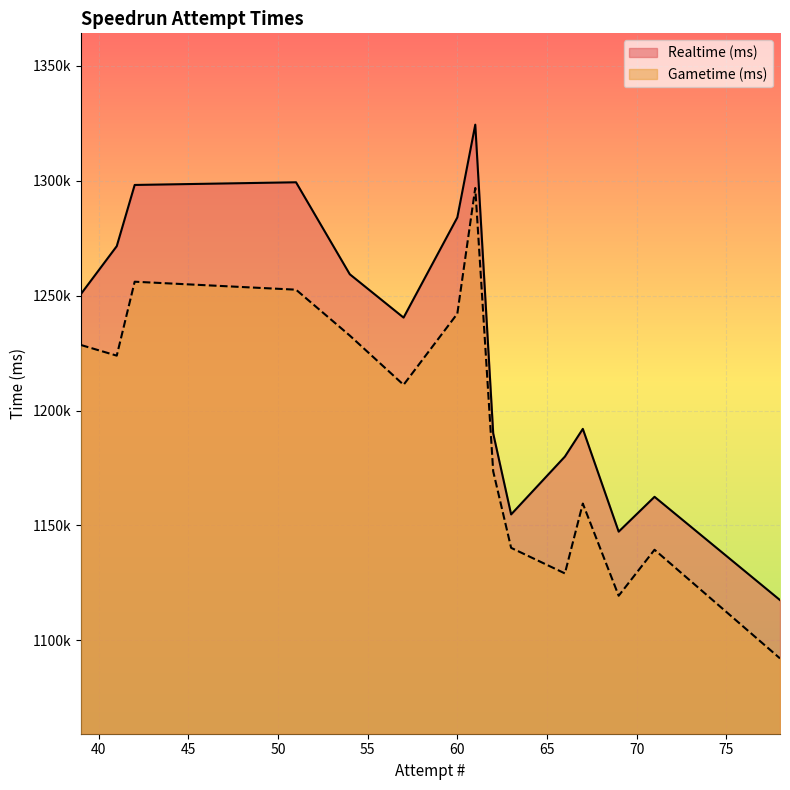

Which series has the widest spread of values?

Realtime (ms)